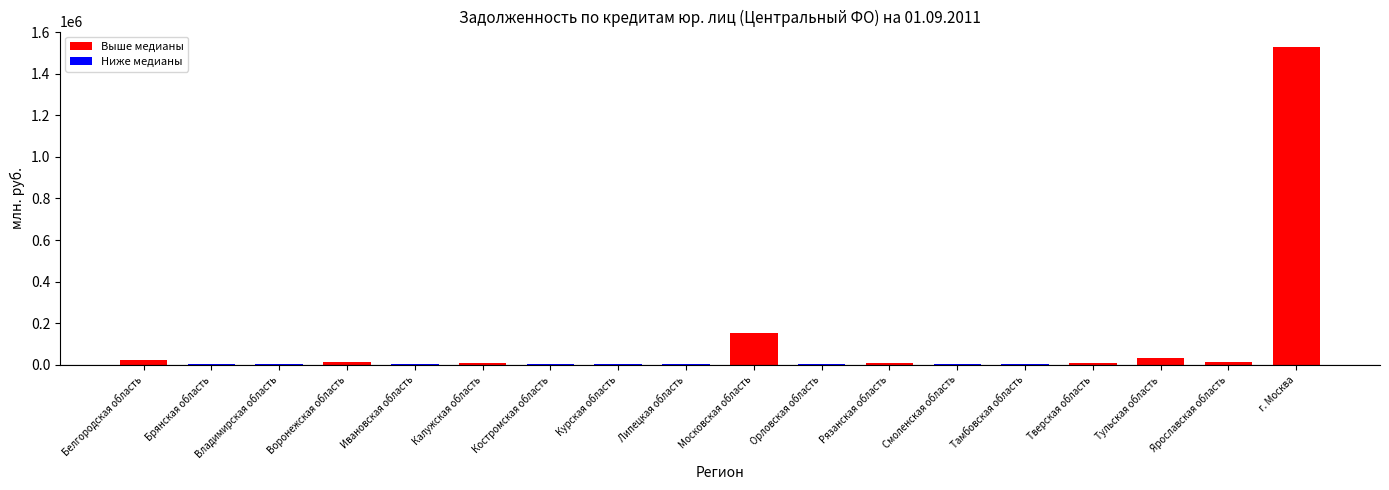

At which category does the chart reach its peak across all series?

г. Москва